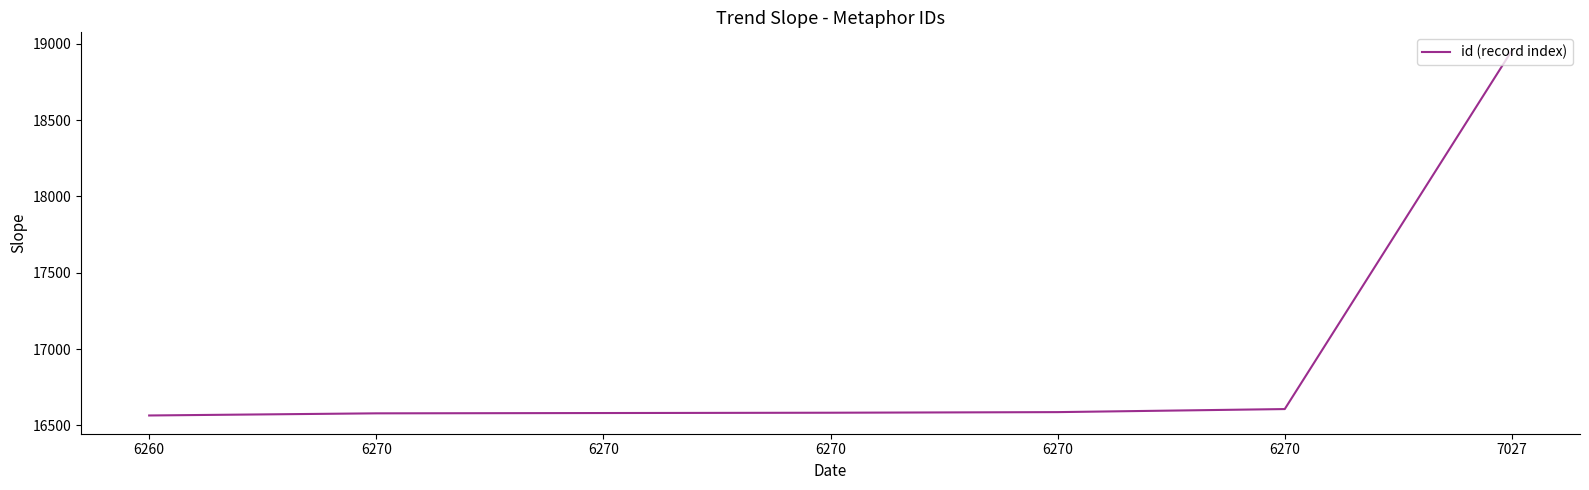

How many series are shown in this chart?

1